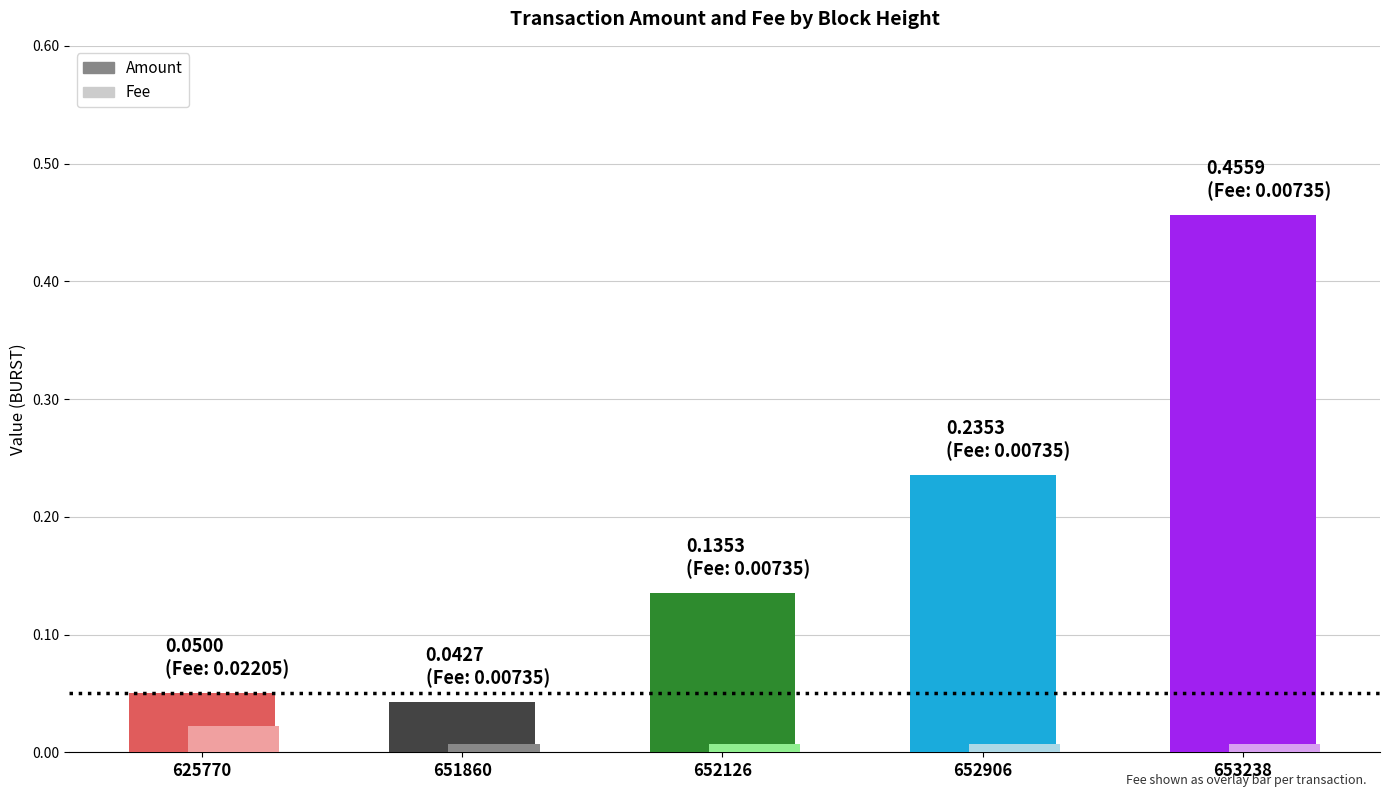

Which series has the largest range (max minus min)?

Amount